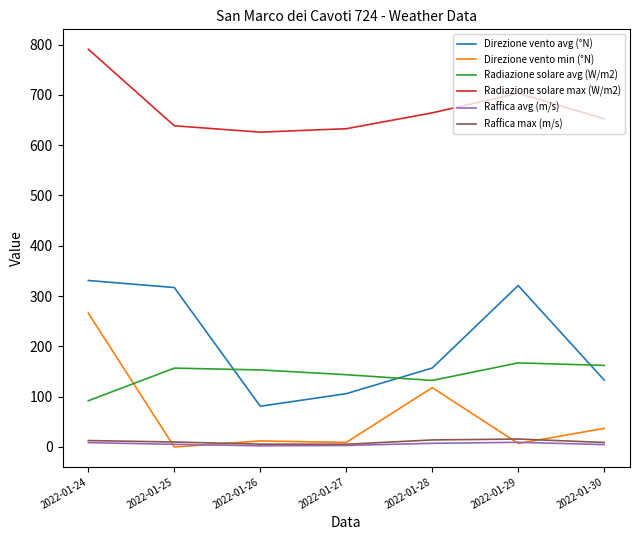

True or false: Direzione vento avg (°N) has a value of 317.0 at 2022-01-25.

True